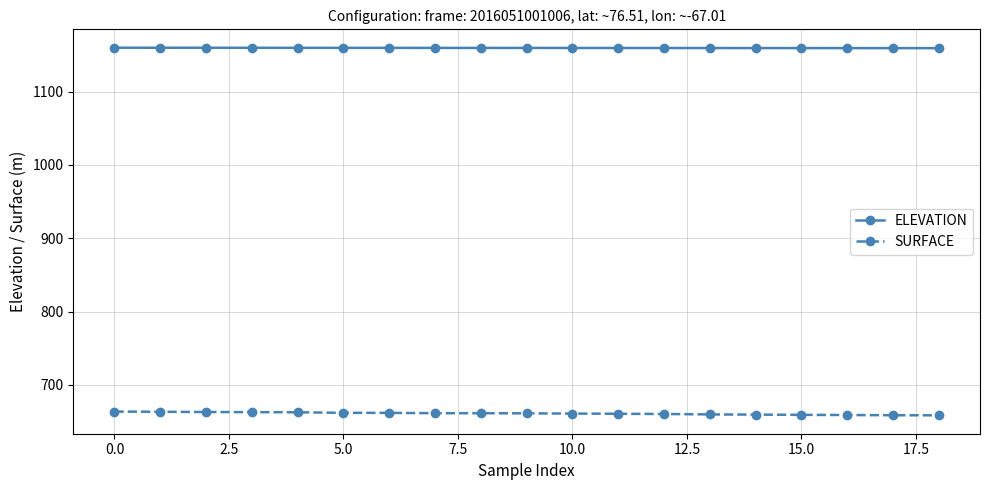

What is the value of the SURFACE point at the 8th from the left?

661.5